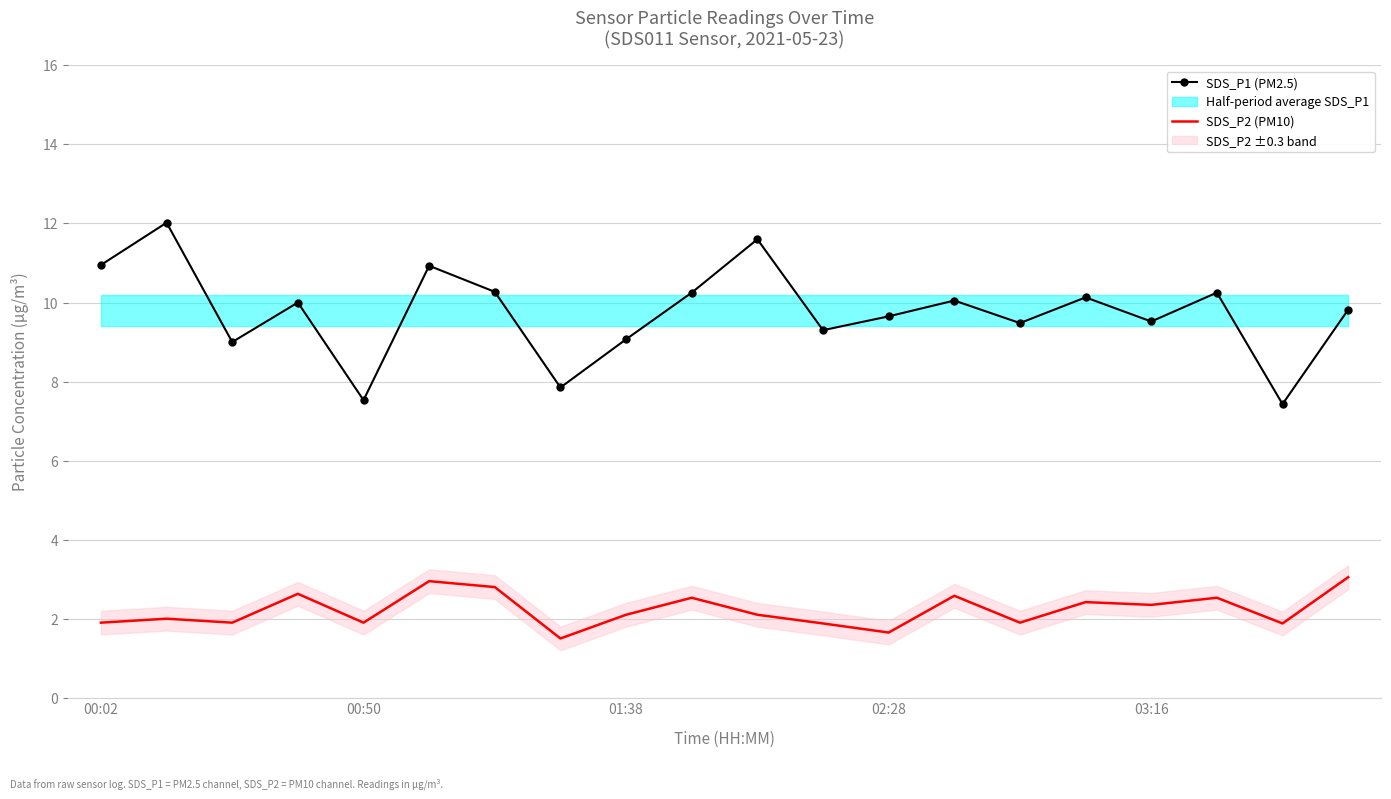

True or false: SDS_P1 (PM2.5) has more than 0 interior local peaks.

True